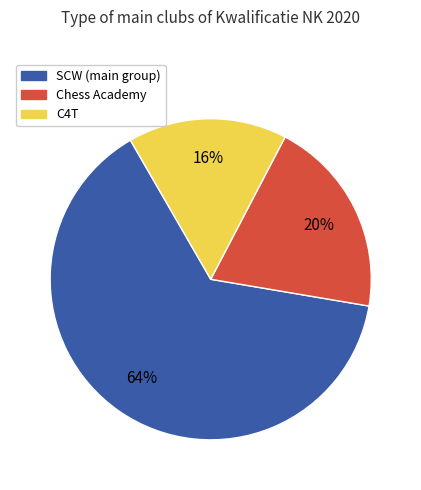

Which category accounts for the majority?

SCW